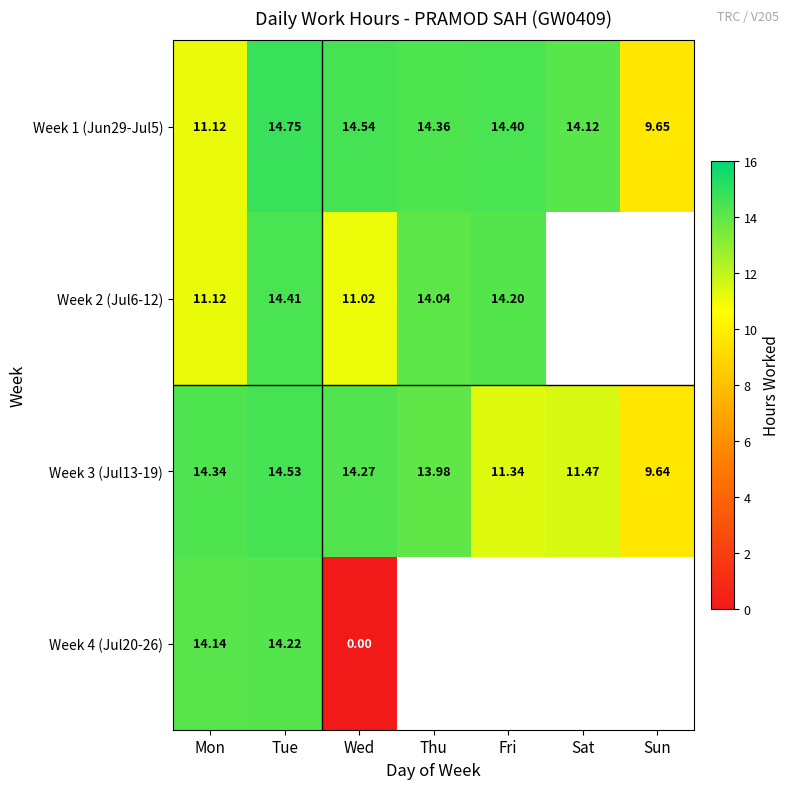

Which has a higher value, Tue or Sun?

Tue